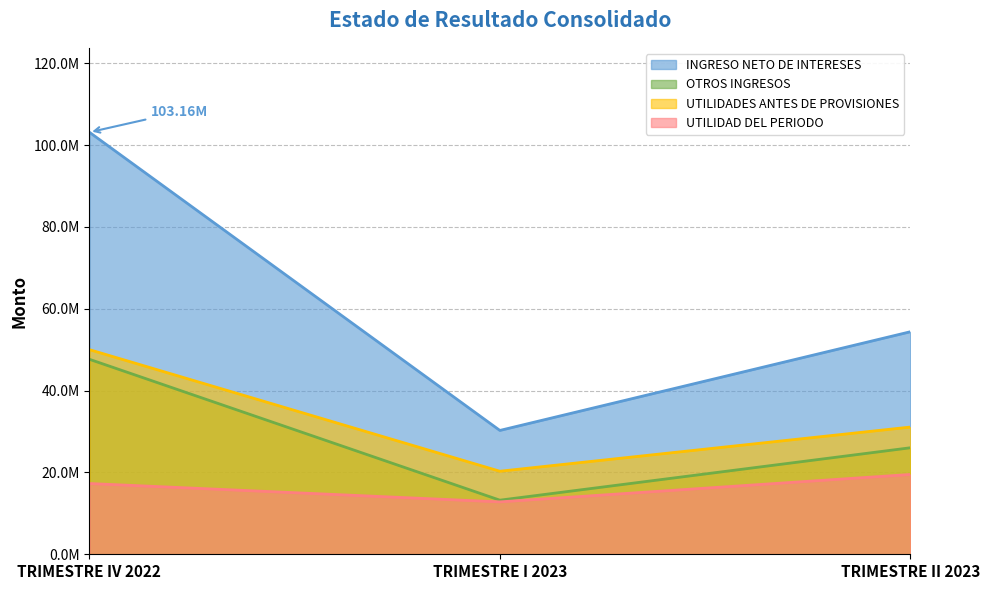

Which series has the largest range (max minus min)?

INGRESO NETO DE INTERESES